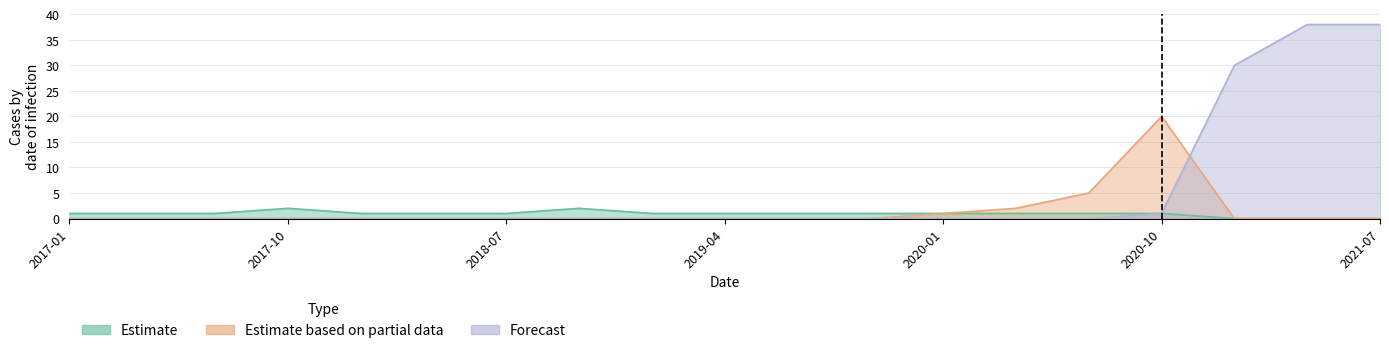

Which category has the lowest value across all series?

2021-01